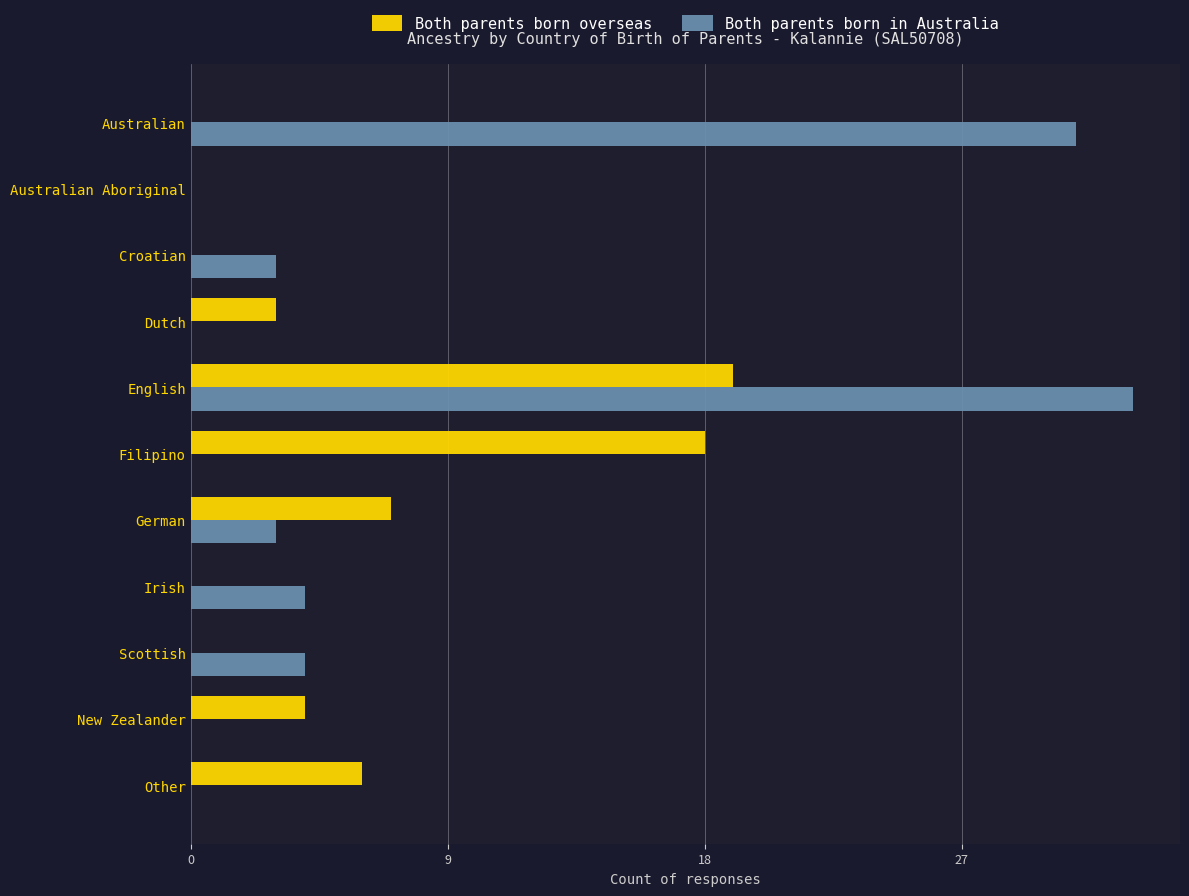

The Both parents born in Australia series shows -16 at New Zealander. True or false?

False